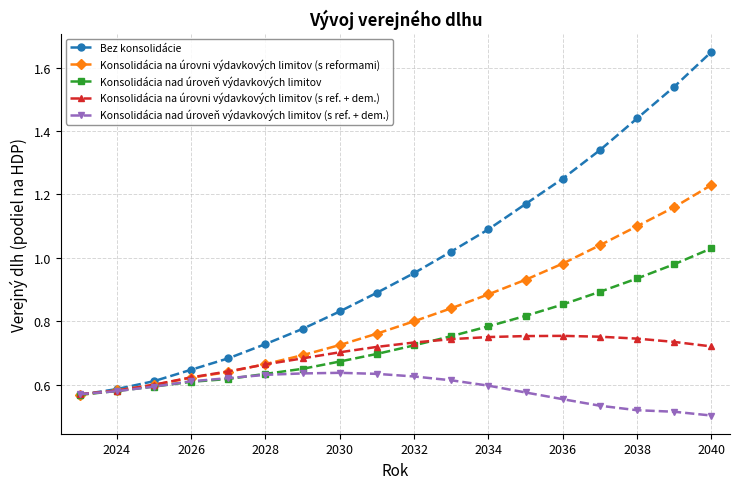

True or false: Bez konsolidácie has more than 1 points higher than both neighbors.

False